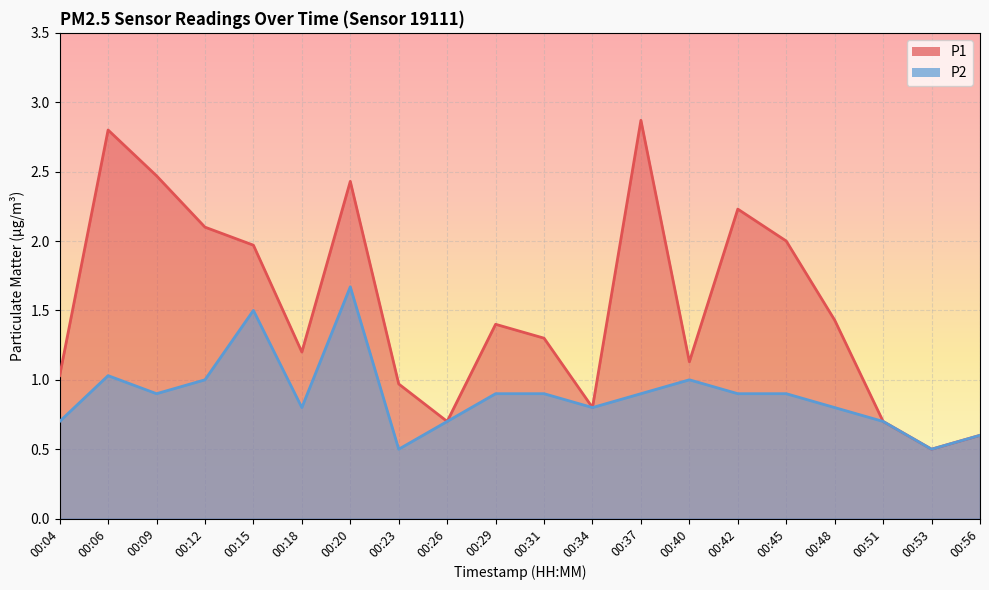

Reading left to right, transcribe all the data shown in this chart.

P1: 00:04=1.0	00:06=2.8	00:09=2.5	00:12=2.1	00:15=2.0	00:18=1.2	00:20=2.4	00:23=1.0	00:26=0.7	00:29=1.4	00:31=1.3	00:34=0.8	00:37=2.9	00:40=1.1	00:42=2.2	00:45=2.0	00:48=1.4	00:51=0.7	00:53=0.5	00:56=0.6
P2: 00:04=0.7	00:06=1.0	00:09=0.9	00:12=1.0	00:15=1.5	00:18=0.8	00:20=1.7	00:23=0.5	00:26=0.7	00:29=0.9	00:31=0.9	00:34=0.8	00:37=0.9	00:40=1.0	00:42=0.9	00:45=0.9	00:48=0.8	00:51=0.7	00:53=0.5	00:56=0.6